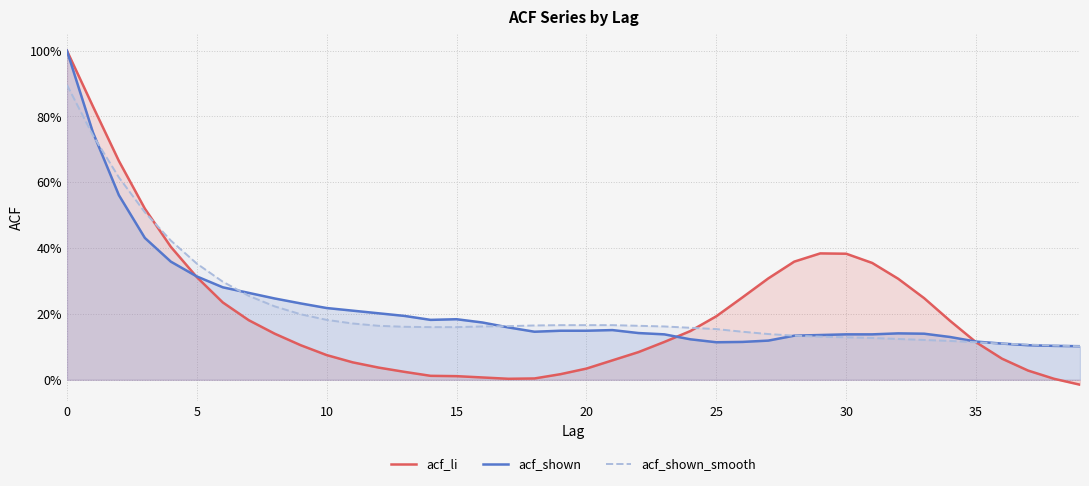

The value of acf_shown at 33 is 0.2. True or false?

False